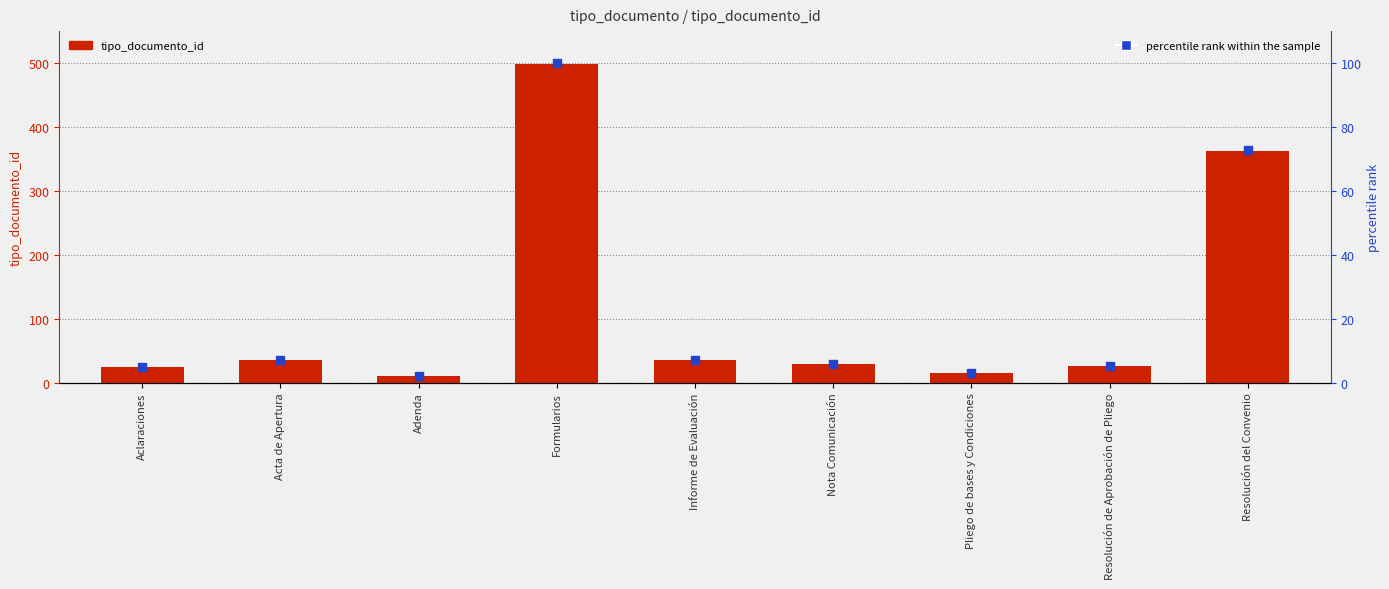

What are all the series names shown in the legend?

tipo_documento_id, percentile rank within the sample